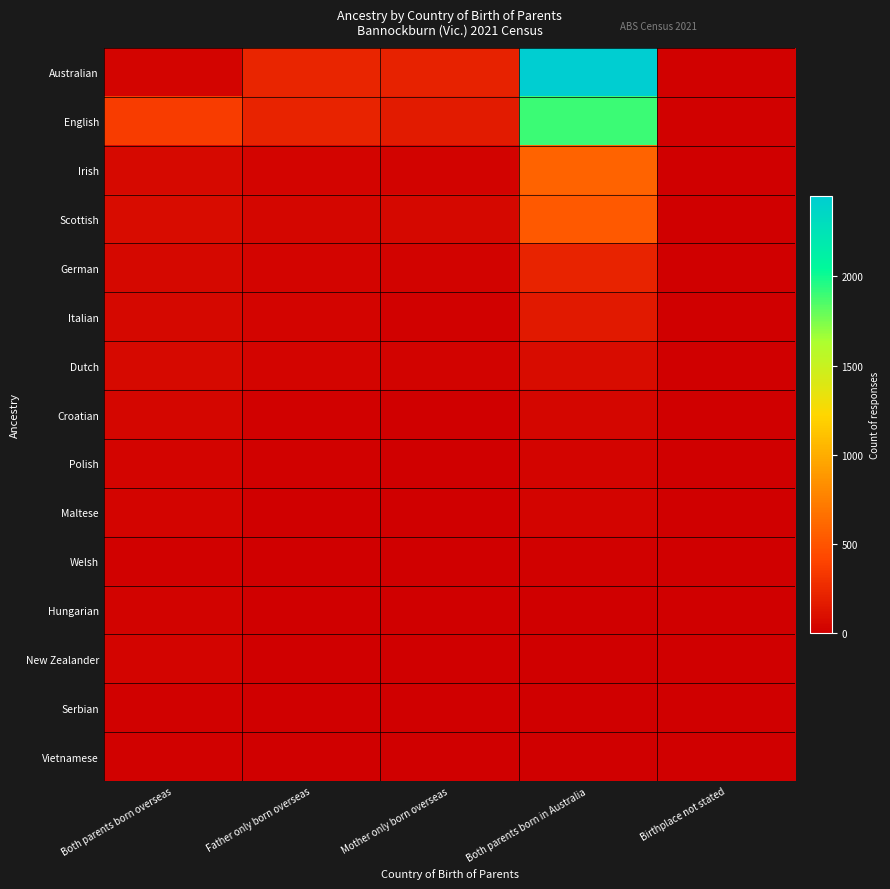

List the series in order of their peak value, highest first.

Australian, English, Irish, Scottish, German, Italian, Dutch, Croatian, Maltese, Polish, New Zealander, Hungarian, Welsh, Vietnamese, Serbian